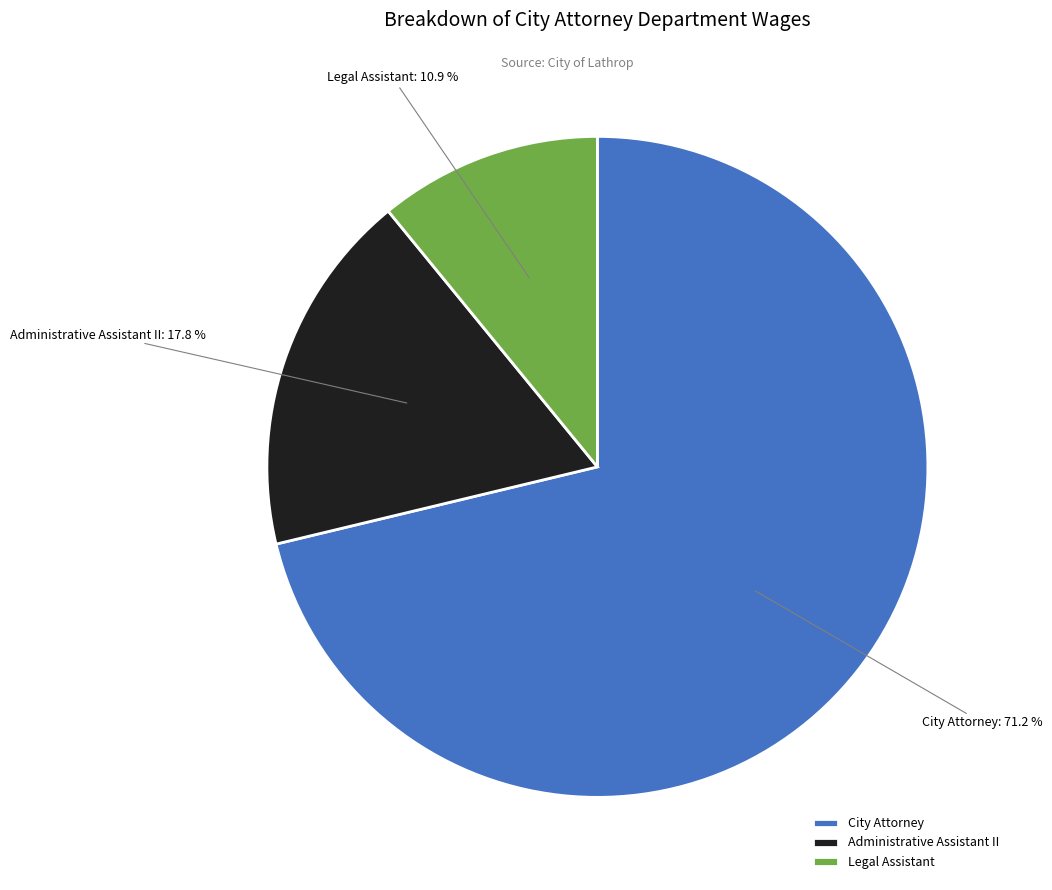

Approximately how many times larger is the value at City Attorney compared to Administrative Assistant II?

4.0